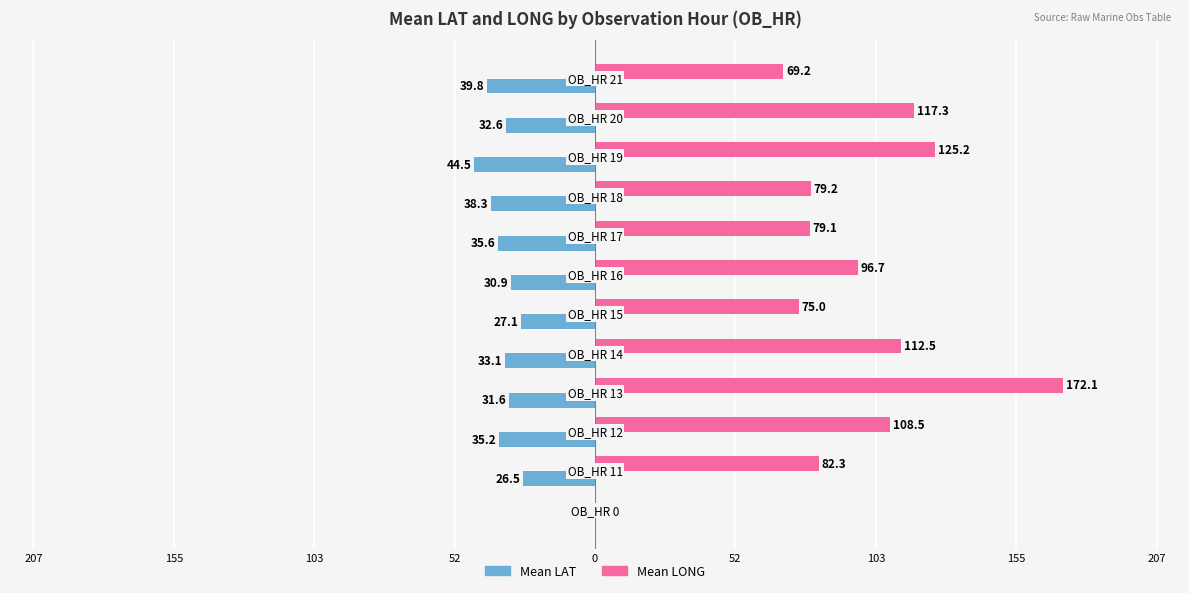

Reading right to left, extract all data points from this chart.

Mean LAT: -39.8	-32.6	-44.5	-38.3	-35.6	-30.9	-27.1	-33.1	-31.6	-35.2	-26.5	0.0
Mean LONG: 69.2	117.3	125.2	79.2	79.1	96.7	75.0	112.5	172.1	108.5	82.3	0.0